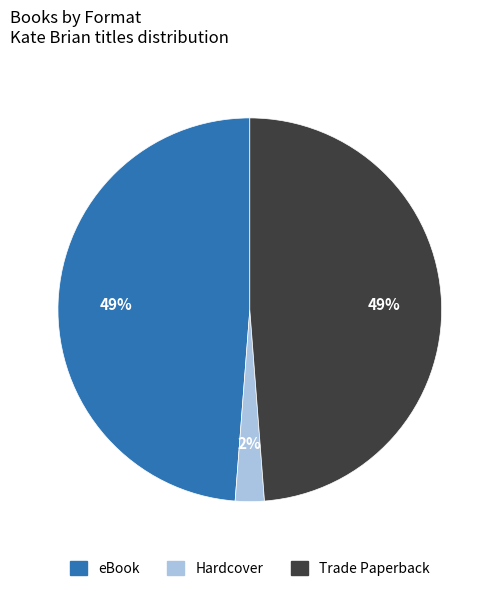

How many slices are in this pie chart?

3